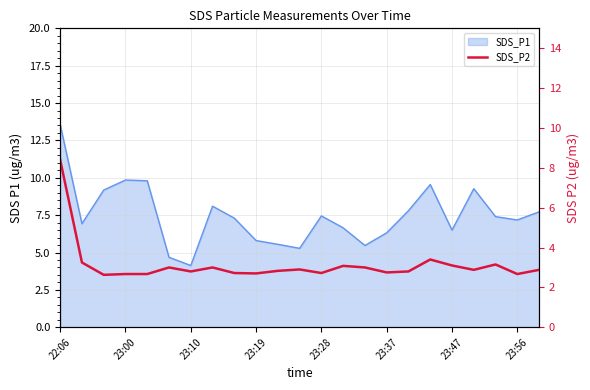

Reading left to right, what are all the values shown in this chart?

8.4	3.2	2.6	2.7	2.7	3.0	2.8	3.0	2.7	2.7	2.8	2.9	2.7	3.1	3.0	2.8	2.8	3.4	3.1	2.9	3.1	2.7	2.9